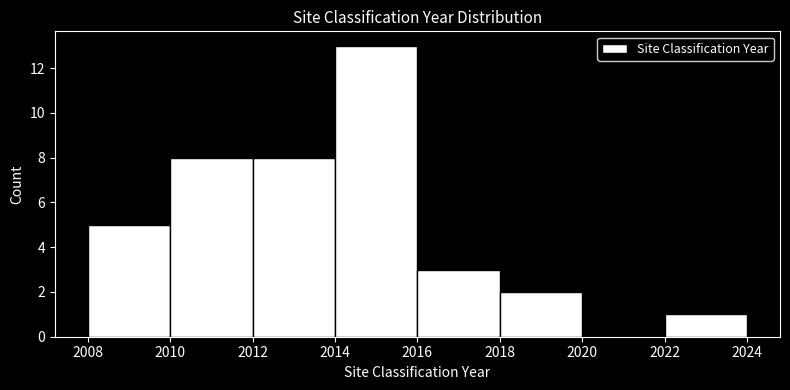

What is the height of the bar covering 2014 to 2016 on the x-axis? The values are not printed on the chart, so give them approximately, as read against the axis.

13